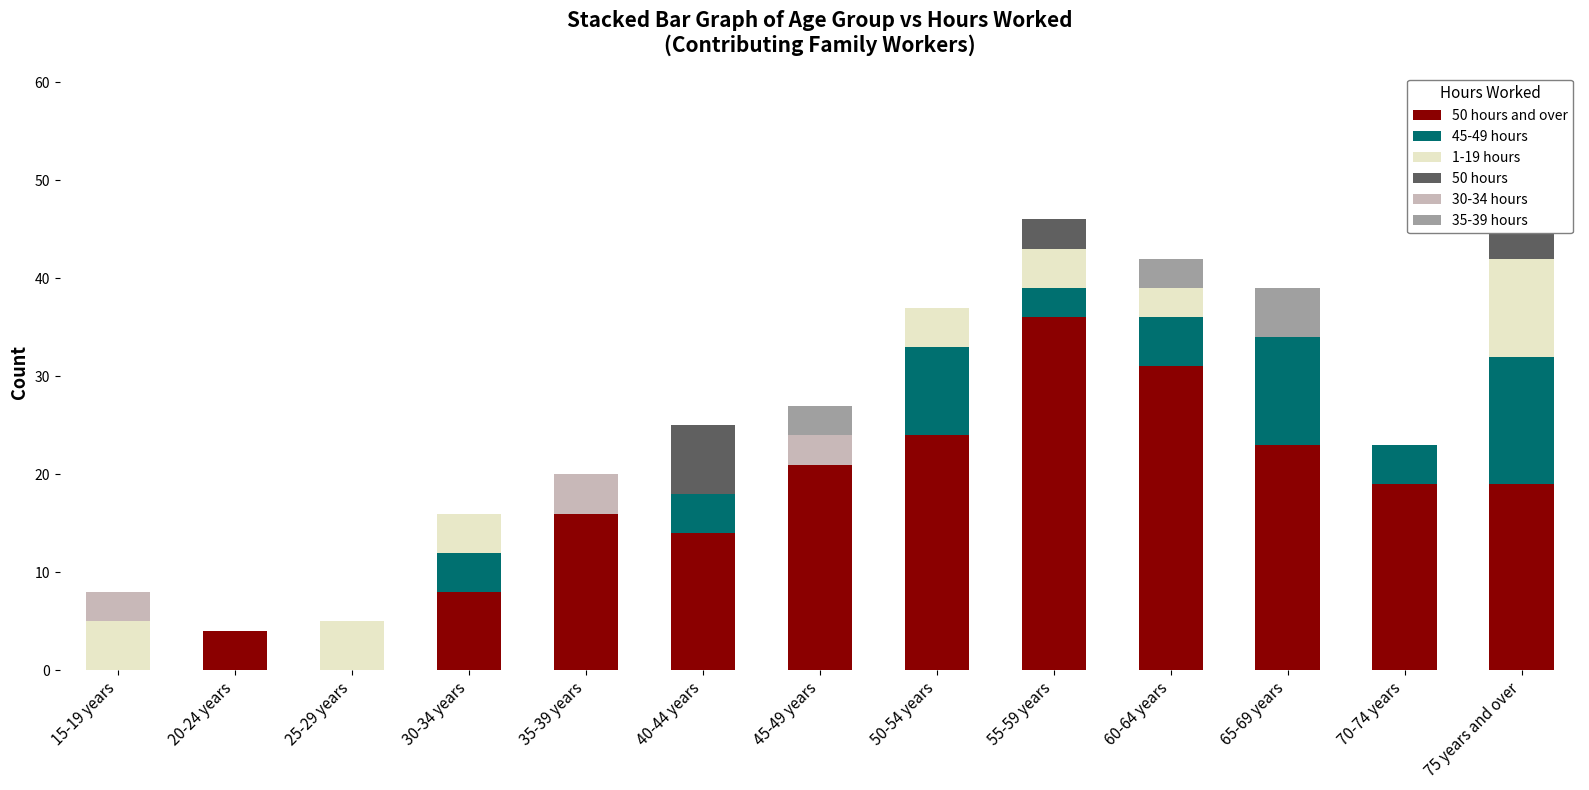

How many bars are there in each group?

6